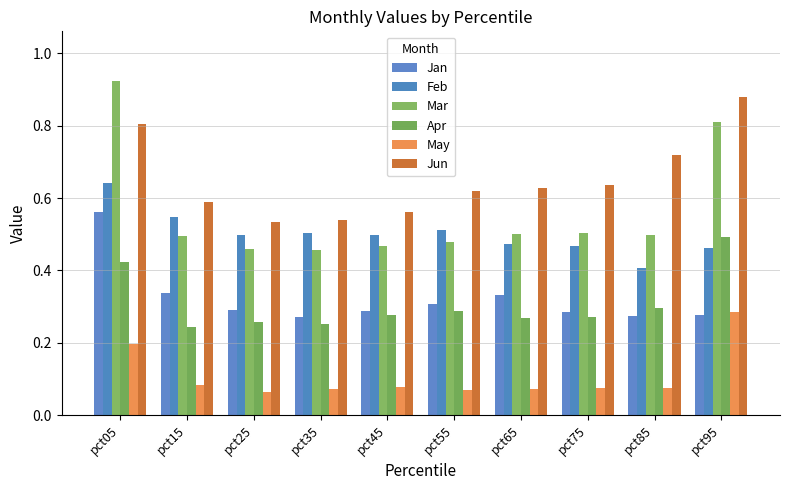

At how many categories does at least one series exceed 0?

10